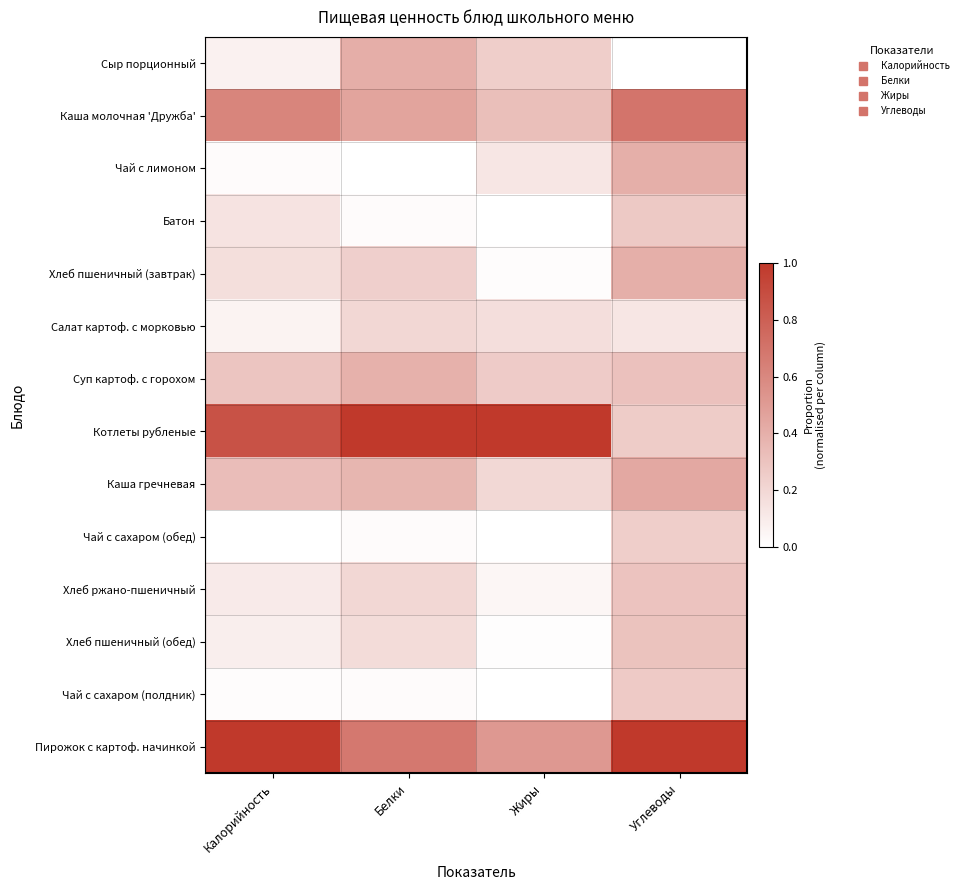

List the series in order of their peak value, highest first.

Котлеты рубленые, Пирожок с картоф. начинкой, Каша молочная 'Дружба', Каша гречневая, Сыр порционный, Хлеб пшеничный (завтрак), Чай с лимоном, Суп картоф. с горохом, Хлеб пшеничный (обед), Хлеб ржано-пшеничный, Батон, Чай с сахаром (полдник), Чай с сахаром (обед), Салат картоф. с морковью